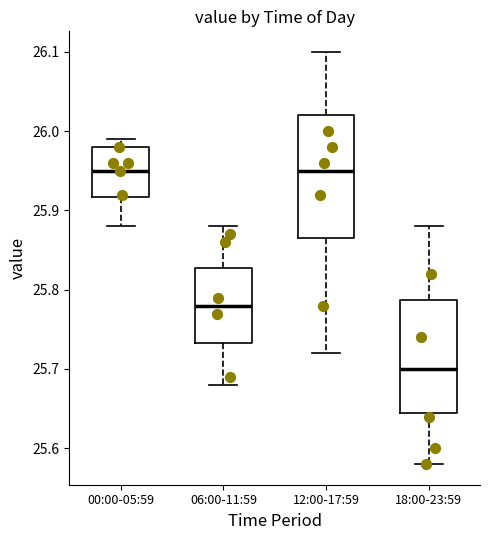

Which box is the tallest, from its lower edge to its upper edge?

12:00-17:59